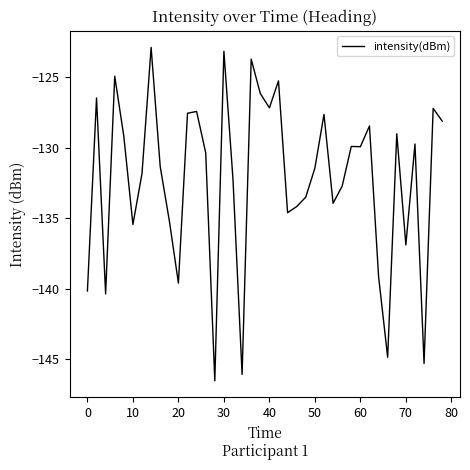

What is the difference between the maximum and minimum values?

23.6